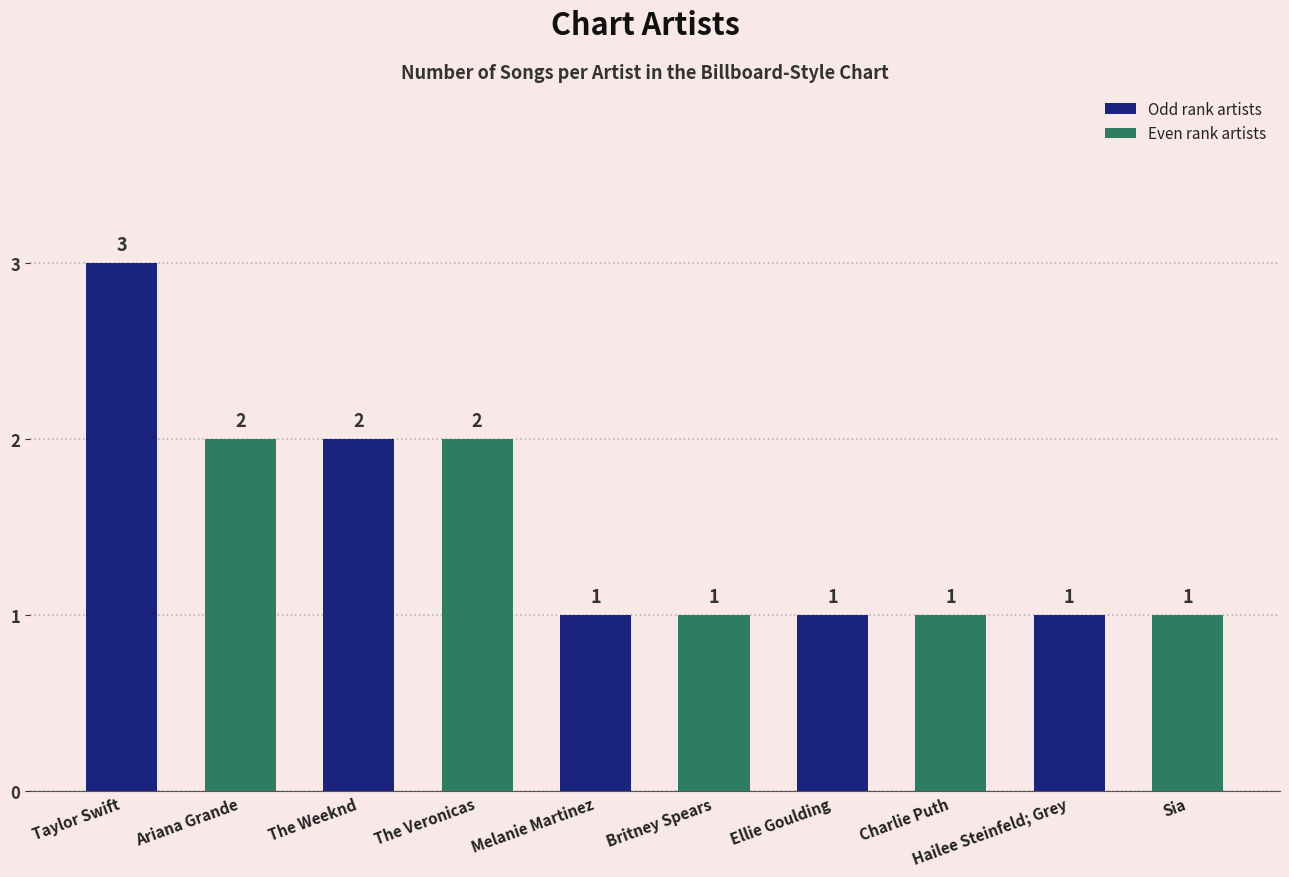

How many values are between 1 and 2?

9